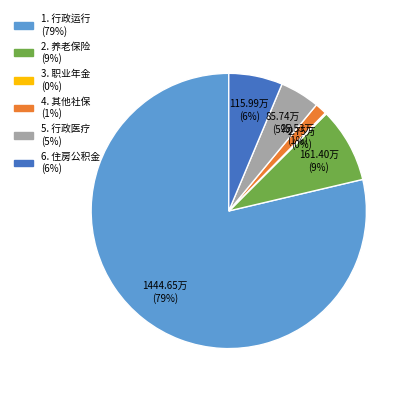

To the nearest percent, what is the difference between the largest and smallest slice percentages?

79%